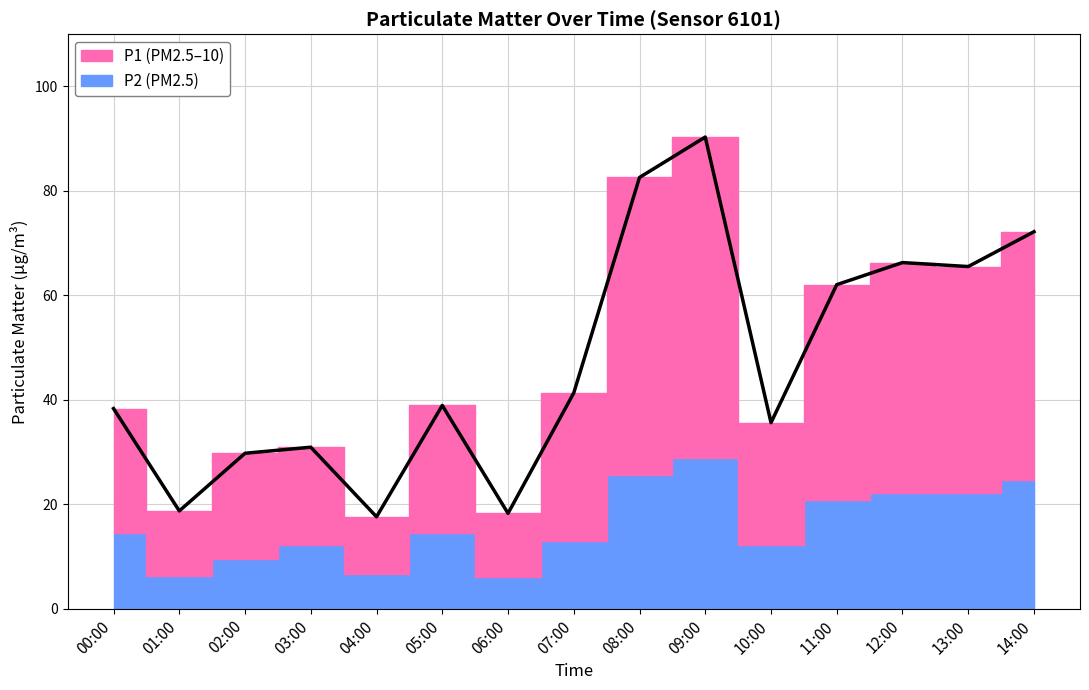

List the labels in order of value, largest first.

09:00, 08:00, 14:00, 12:00, 13:00, 11:00, 07:00, 05:00, 00:00, 10:00, 03:00, 02:00, 01:00, 06:00, 04:00